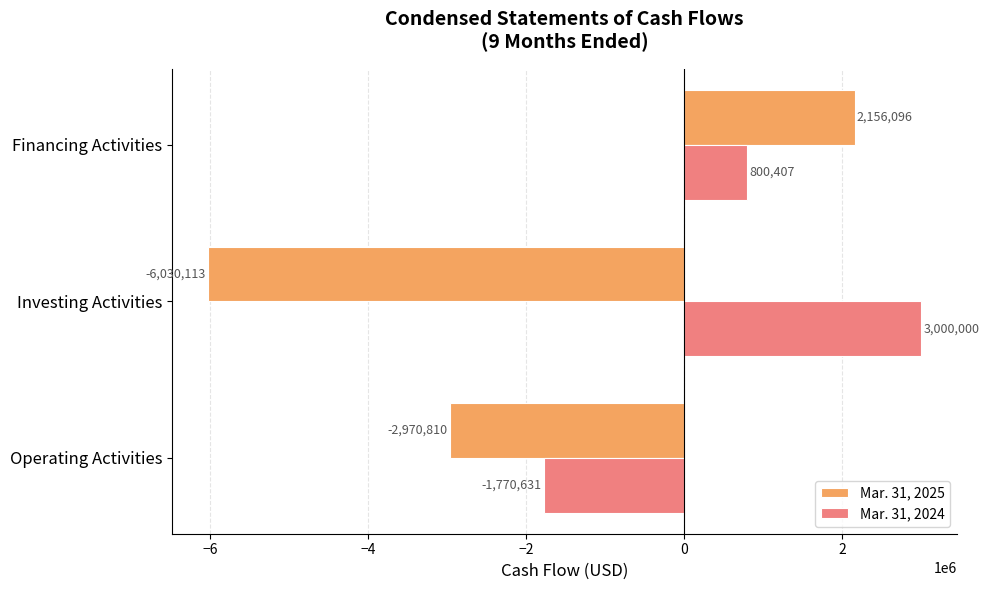

How many negative values does the Mar. 31, 2024 series have?

1